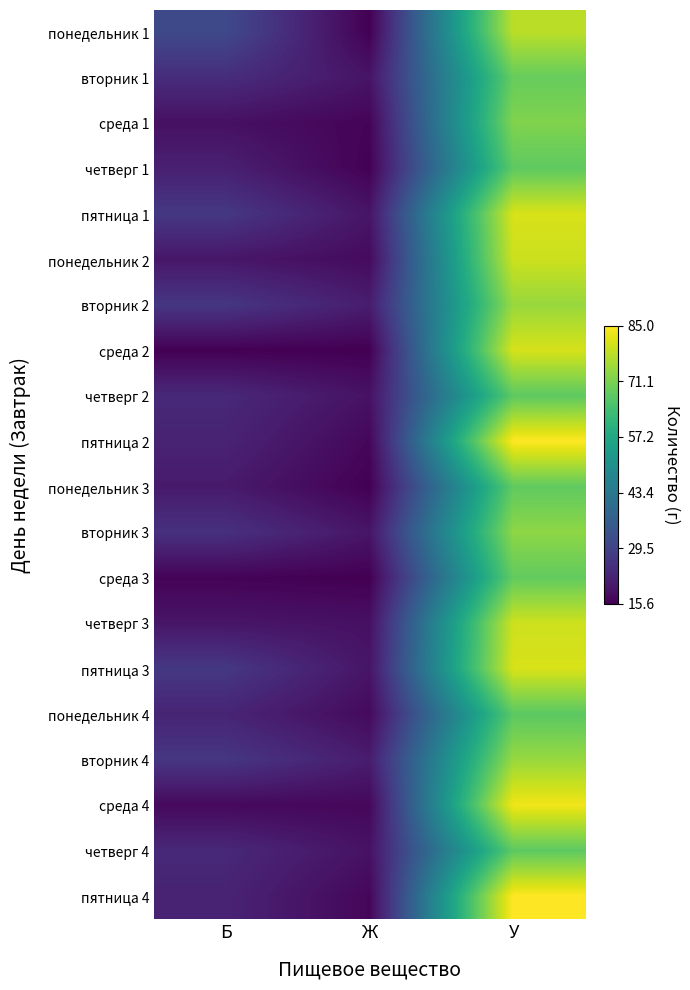

Reading right to left, extract all data points from this chart.

понедельник 1: У=0.9	Ж=0.0	Б=0.2
вторник 1: У=0.8	Ж=0.1	Б=0.1
среда 1: У=0.8	Ж=0.0	Б=0.0
четверг 1: У=0.8	Ж=0.0	Б=0.1
пятница 1: У=0.9	Ж=0.1	Б=0.2
понедельник 2: У=0.9	Ж=0.0	Б=0.1
вторник 2: У=0.8	Ж=0.1	Б=0.2
среда 2: У=0.9	Ж=0.0	Б=0.0
четверг 2: У=0.8	Ж=0.0	Б=0.1
пятница 2: У=1.0	Ж=0.0	Б=0.1
понедельник 3: У=0.8	Ж=0.0	Б=0.1
вторник 3: У=0.8	Ж=0.1	Б=0.1
среда 3: У=0.8	Ж=0.0	Б=0.0
четверг 3: У=0.9	Ж=0.0	Б=0.1
пятница 3: У=0.9	Ж=0.1	Б=0.2
понедельник 4: У=0.7	Ж=0.0	Б=0.1
вторник 4: У=0.8	Ж=0.1	Б=0.2
среда 4: У=1.0	Ж=0.0	Б=0.0
четверг 4: У=0.8	Ж=0.0	Б=0.1
пятница 4: У=1.0	Ж=0.0	Б=0.1